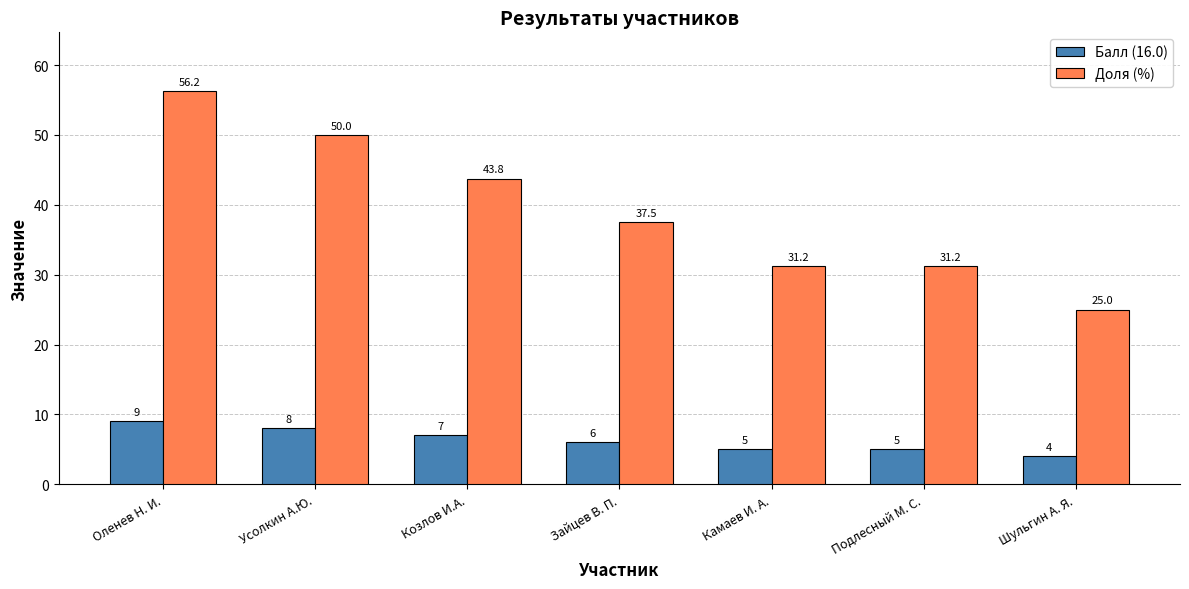

List the series in order of their overall mean, lowest first.

Балл (16.0), Доля (%)